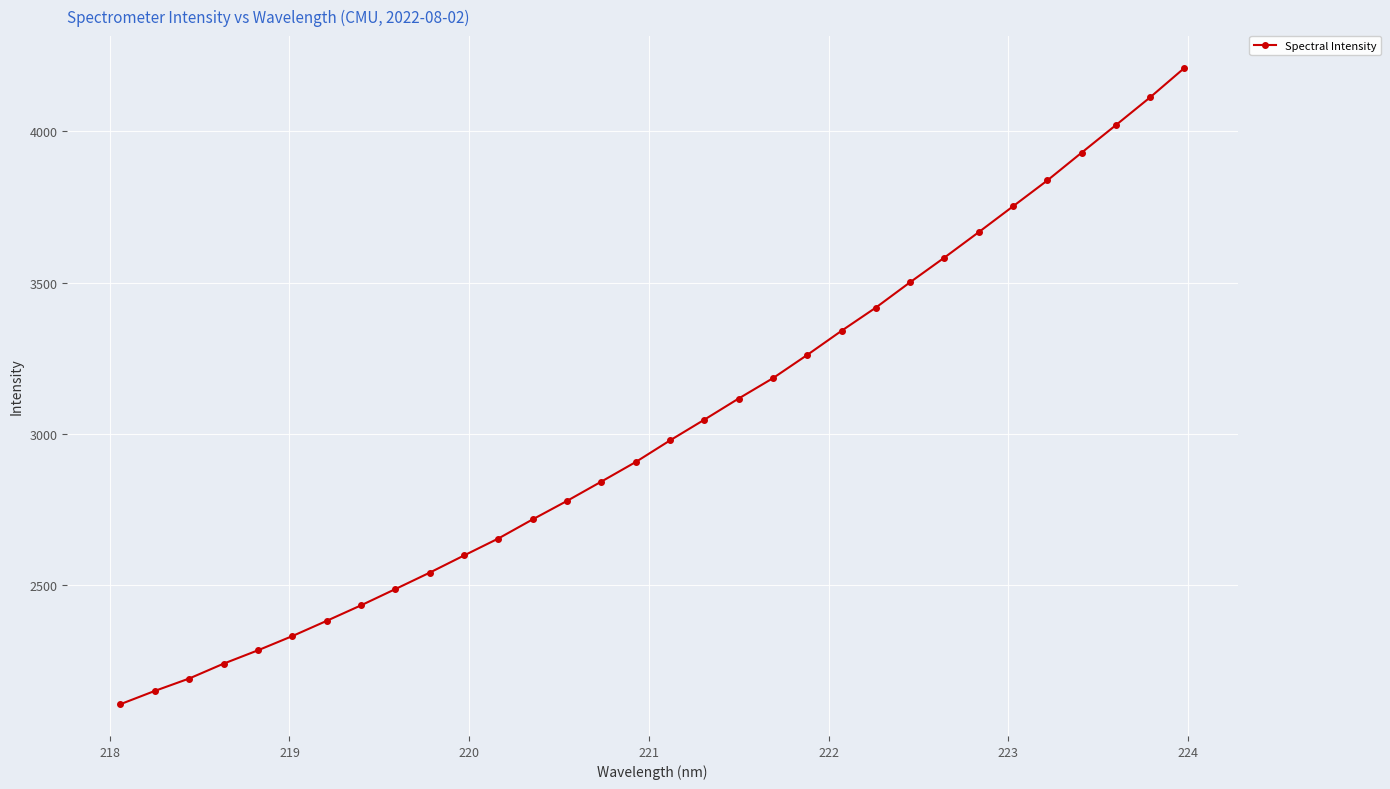

What is the greatest value displayed?

4209.7